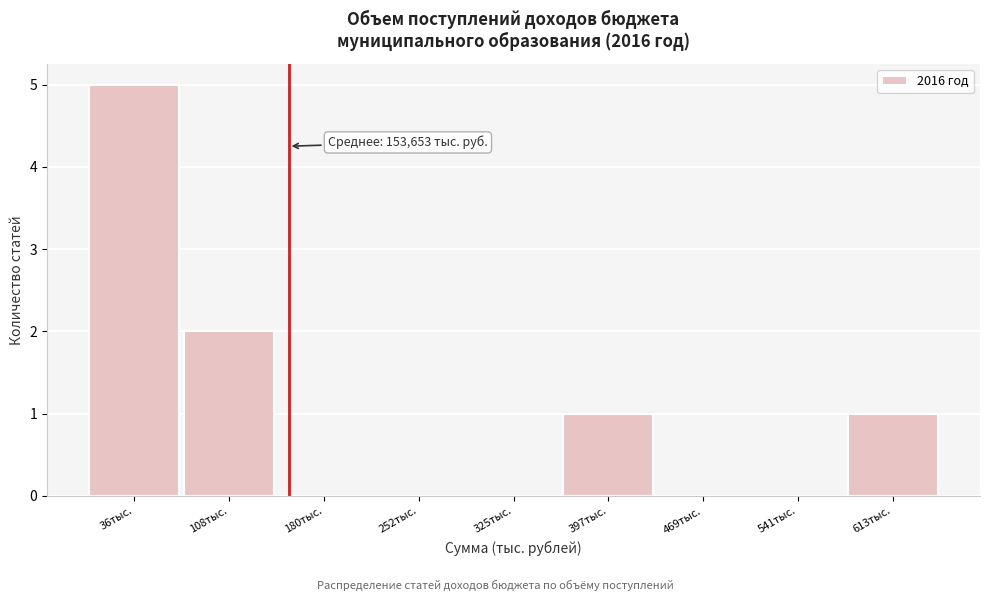

Reading left to right, extract all data points from this chart.

36тыс.=5	108тыс.=2	180тыс.=0	252тыс.=0	325тыс.=0	397тыс.=1	469тыс.=0	541тыс.=0	613тыс.=1